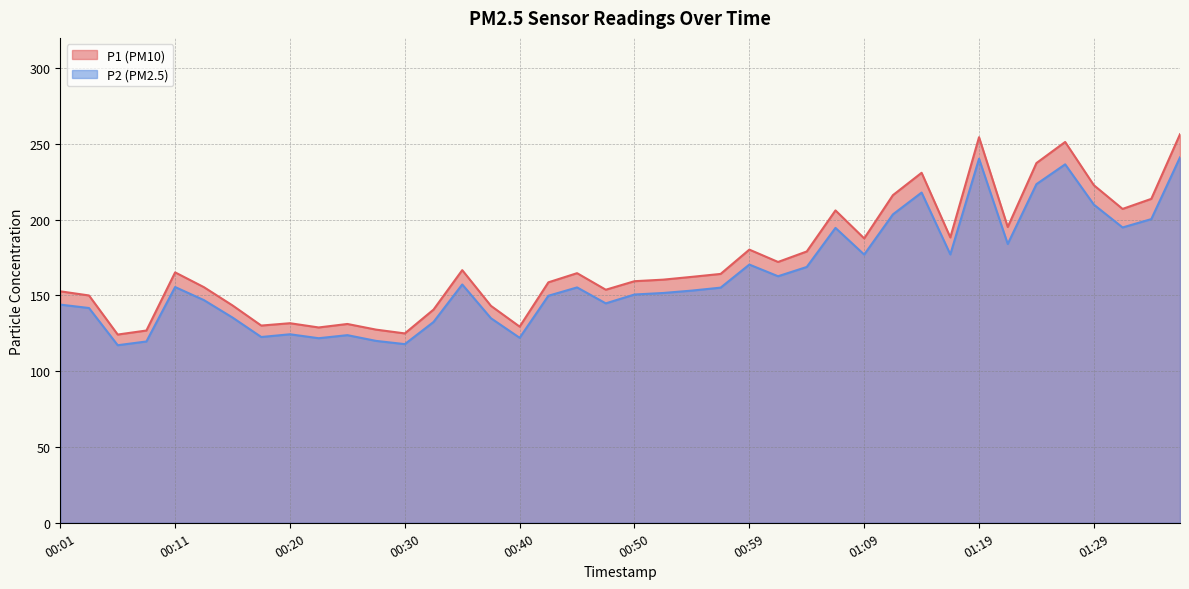

What is the sum of all P1 values?

6895.3